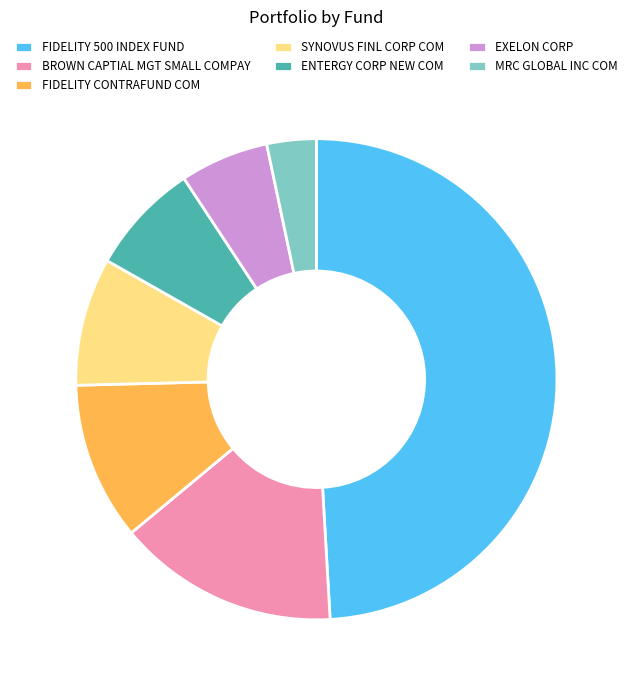

Rank the categories by value from highest to lowest.

FIDELITY 500 INDEX FUND, BROWN CAPTIAL MGT SMALL COMPAY, FIDELITY CONTRAFUND COM, SYNOVUS FINL CORP COM, ENTERGY CORP NEW COM, EXELON CORP, MRC GLOBAL INC COM